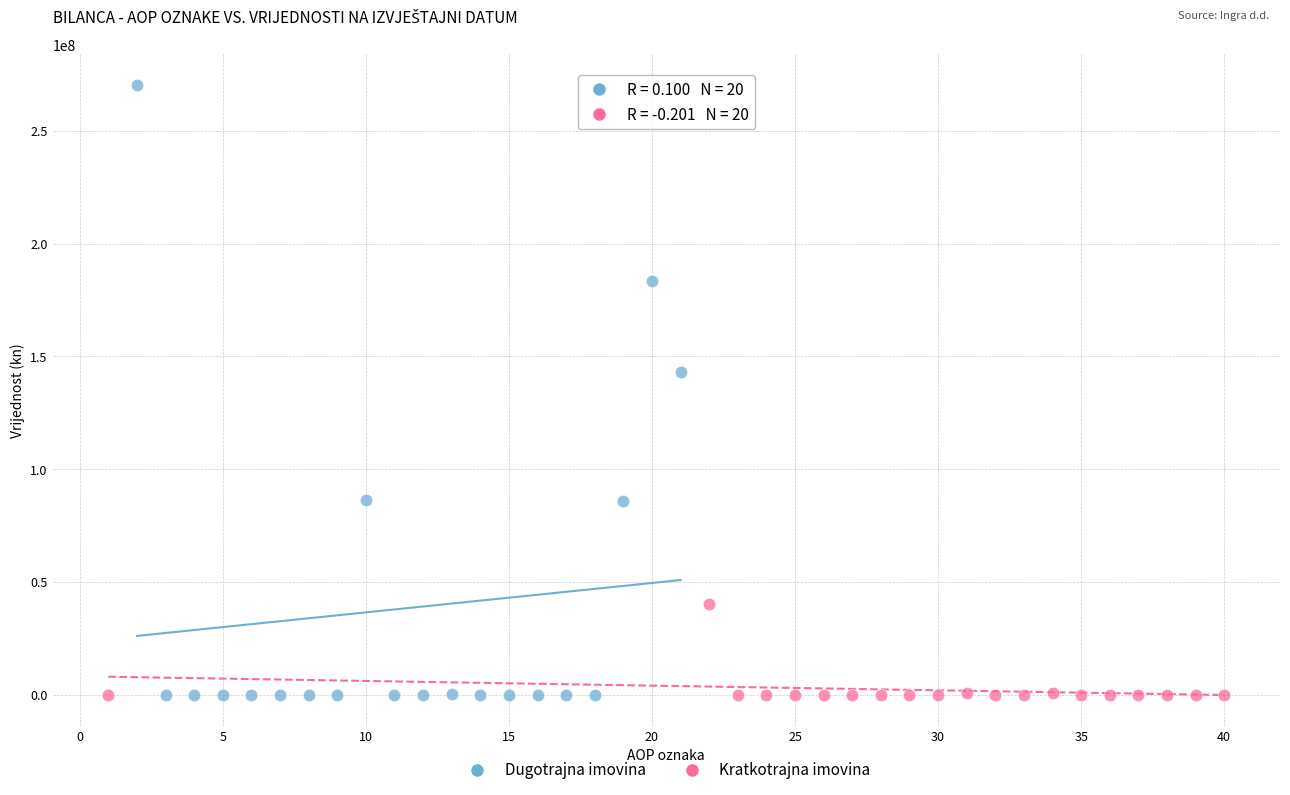

Which series has the widest spread of Y values?

Dugotrajna imovina